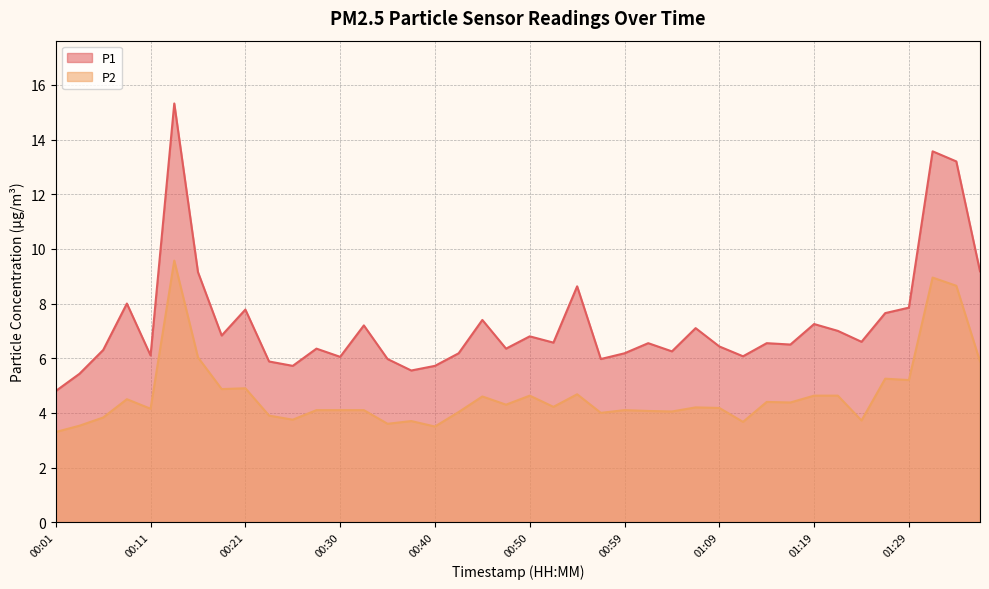

Rank the series at 01:14 from highest to lowest value.

P1, P2